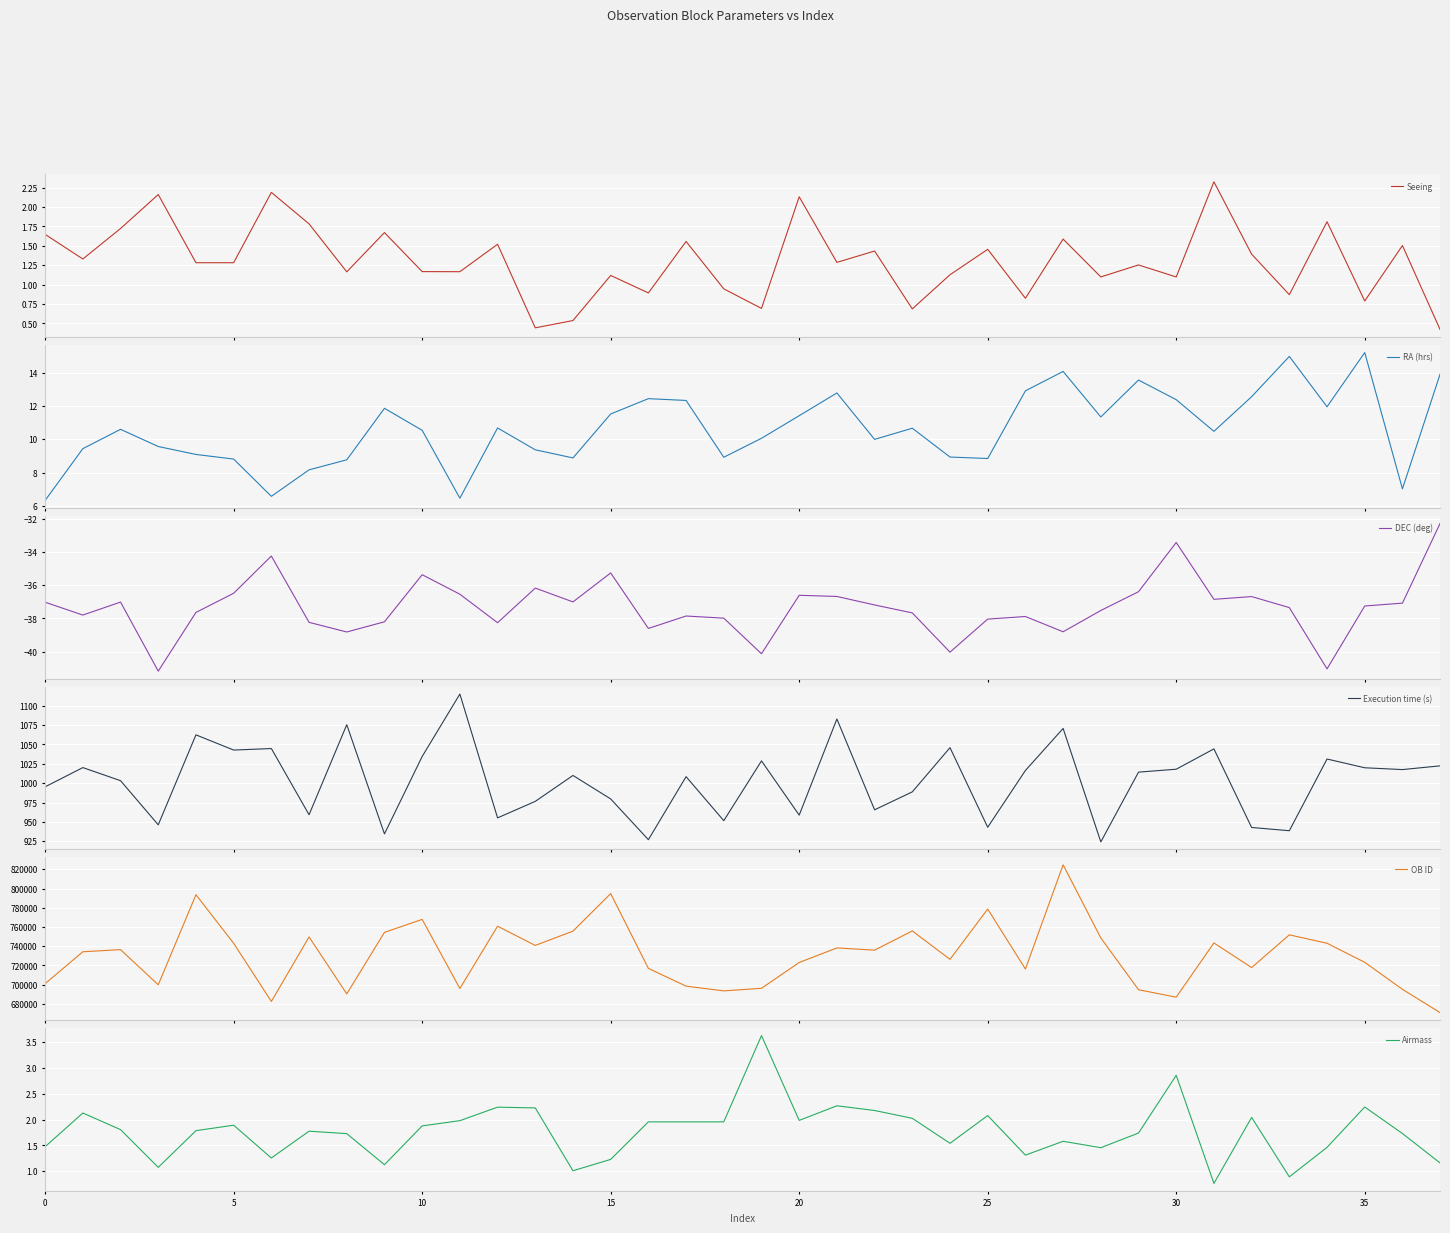

What is the total value across all series at 24?

727400.4